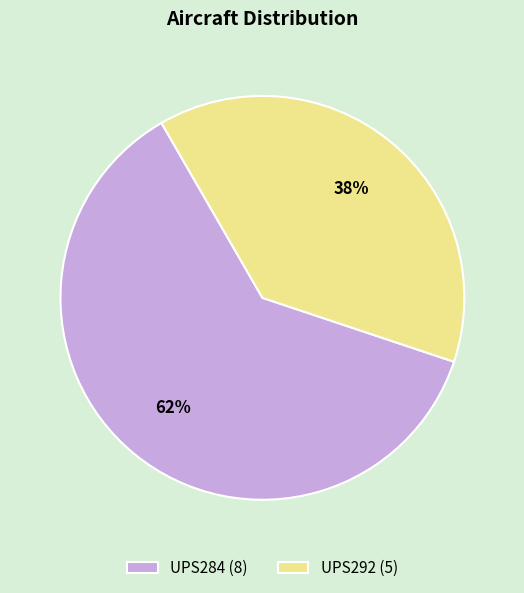

Count the number of slices in the pie.

2